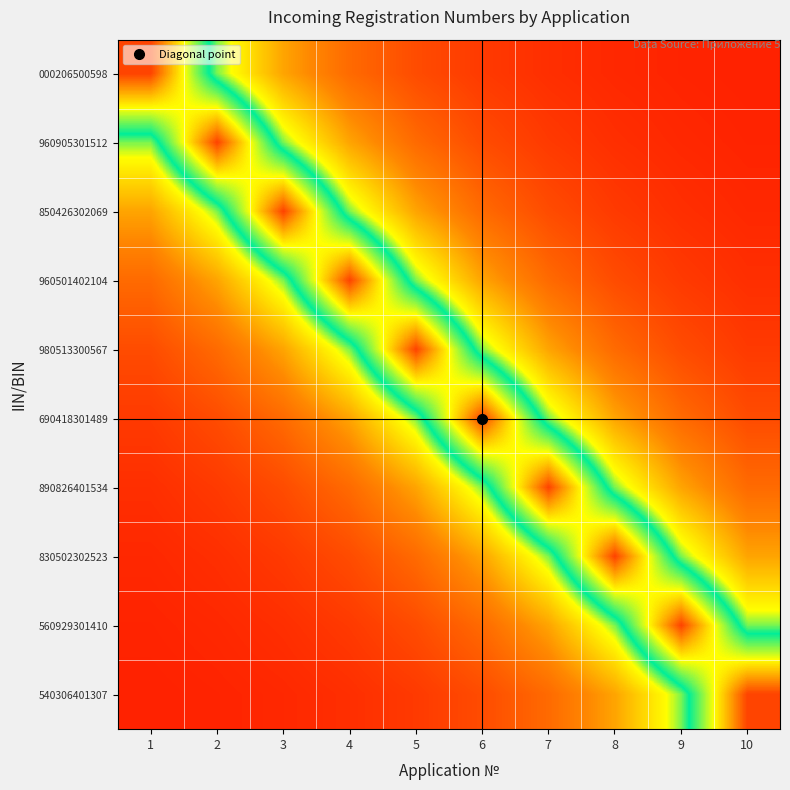

What is the smallest value displayed?

2945360508301.1